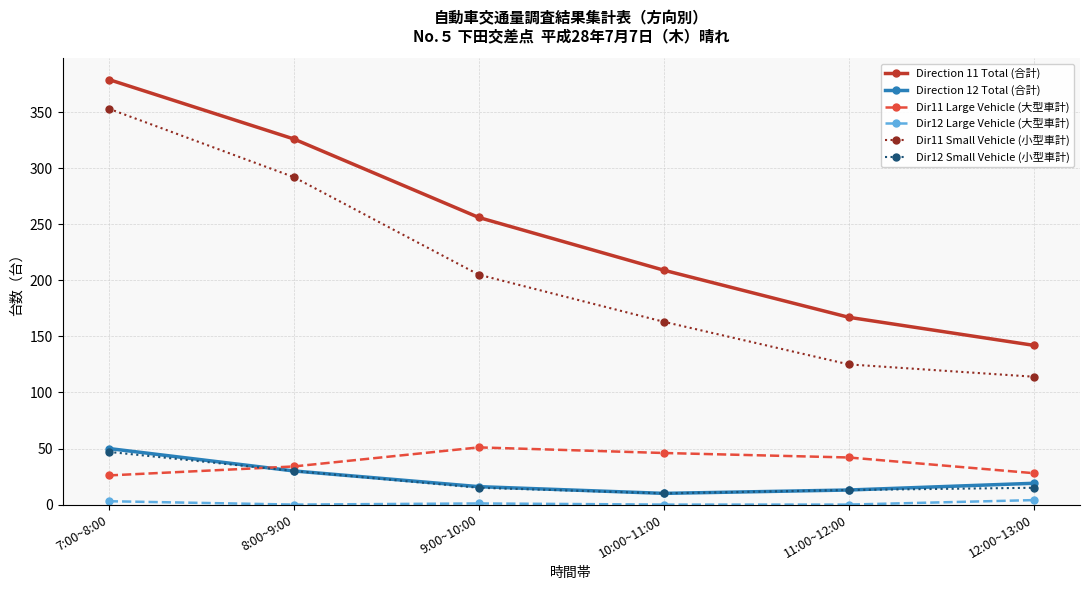

Which series has the largest total across all categories?

Direction 11 Total (合計)